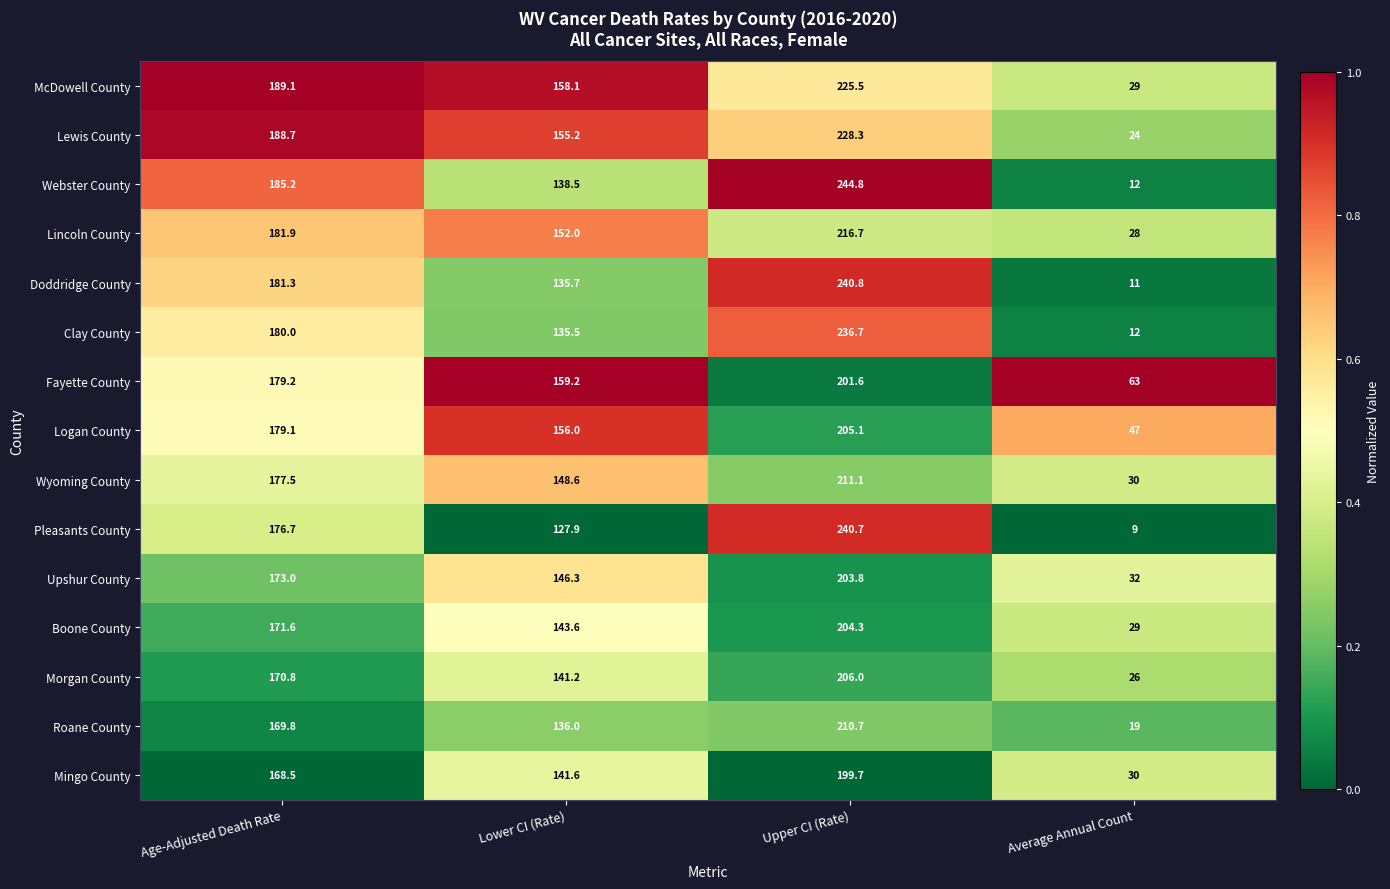

How many series are shown in this chart?

15